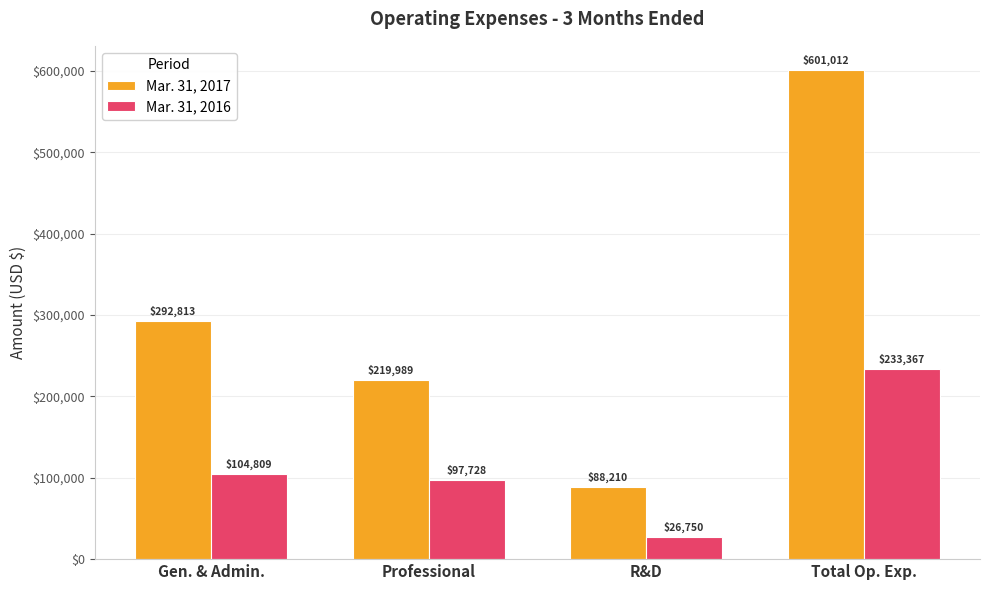

Rank the series by their maximum value, from lowest to highest.

Mar. 31, 2016, Mar. 31, 2017